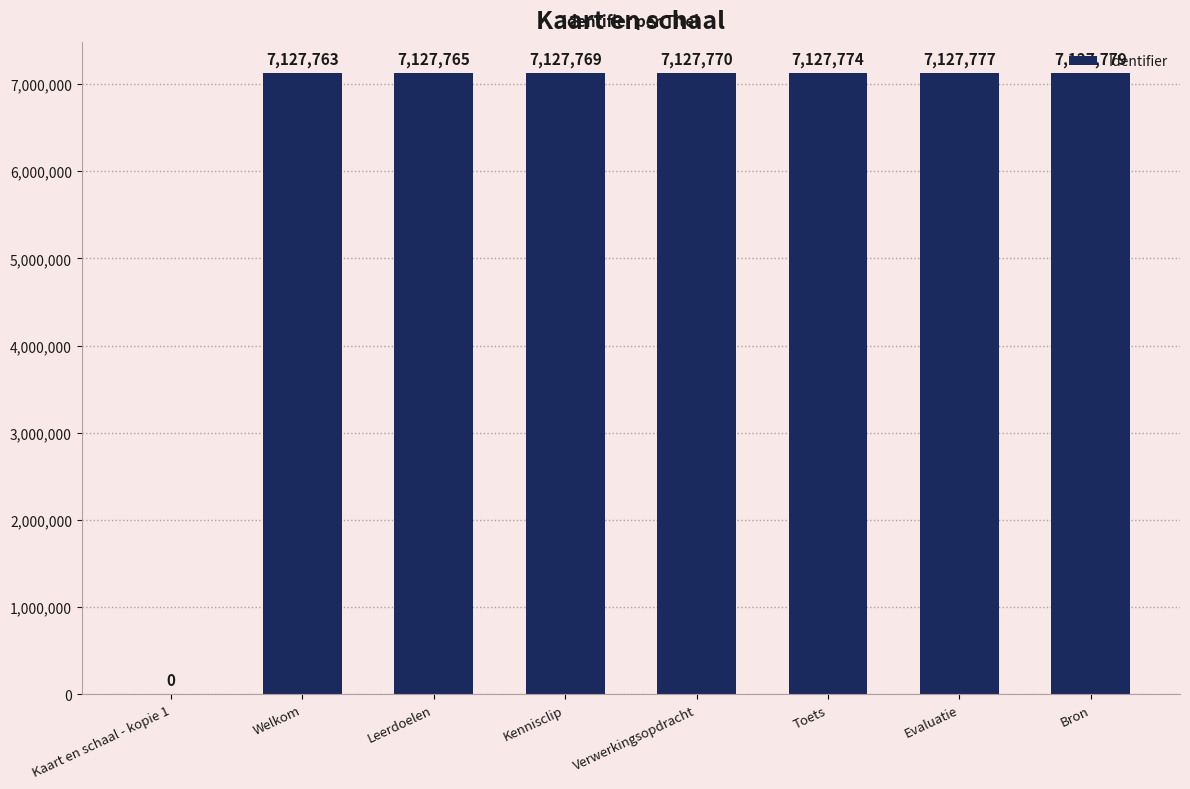

What is the sum of the values at Kennisclip and Welkom?

14255532